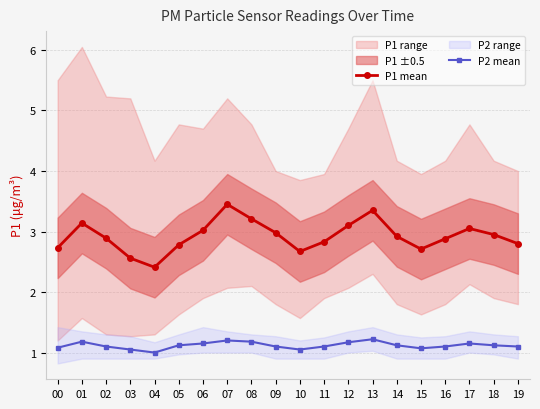

True or false: P1 mean and P2 mean cross at least once.

False